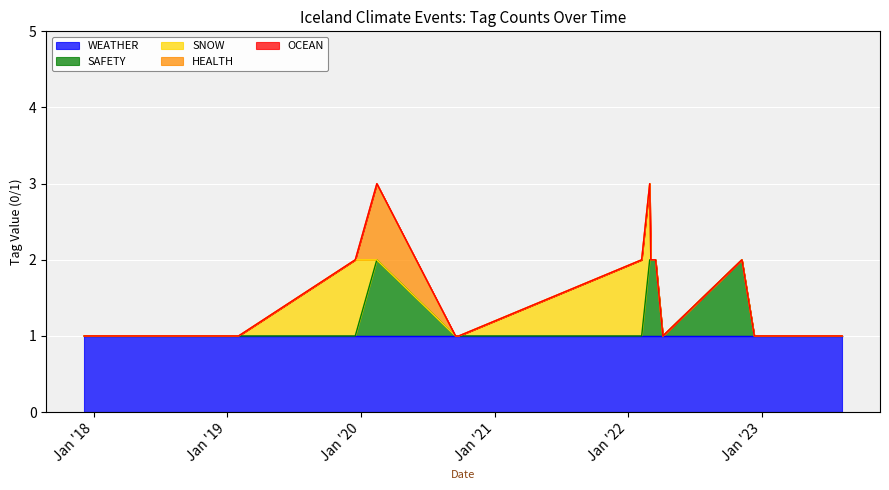

List the series in order of their peak value, highest first.

WEATHER, SAFETY, SNOW, HEALTH, OCEAN